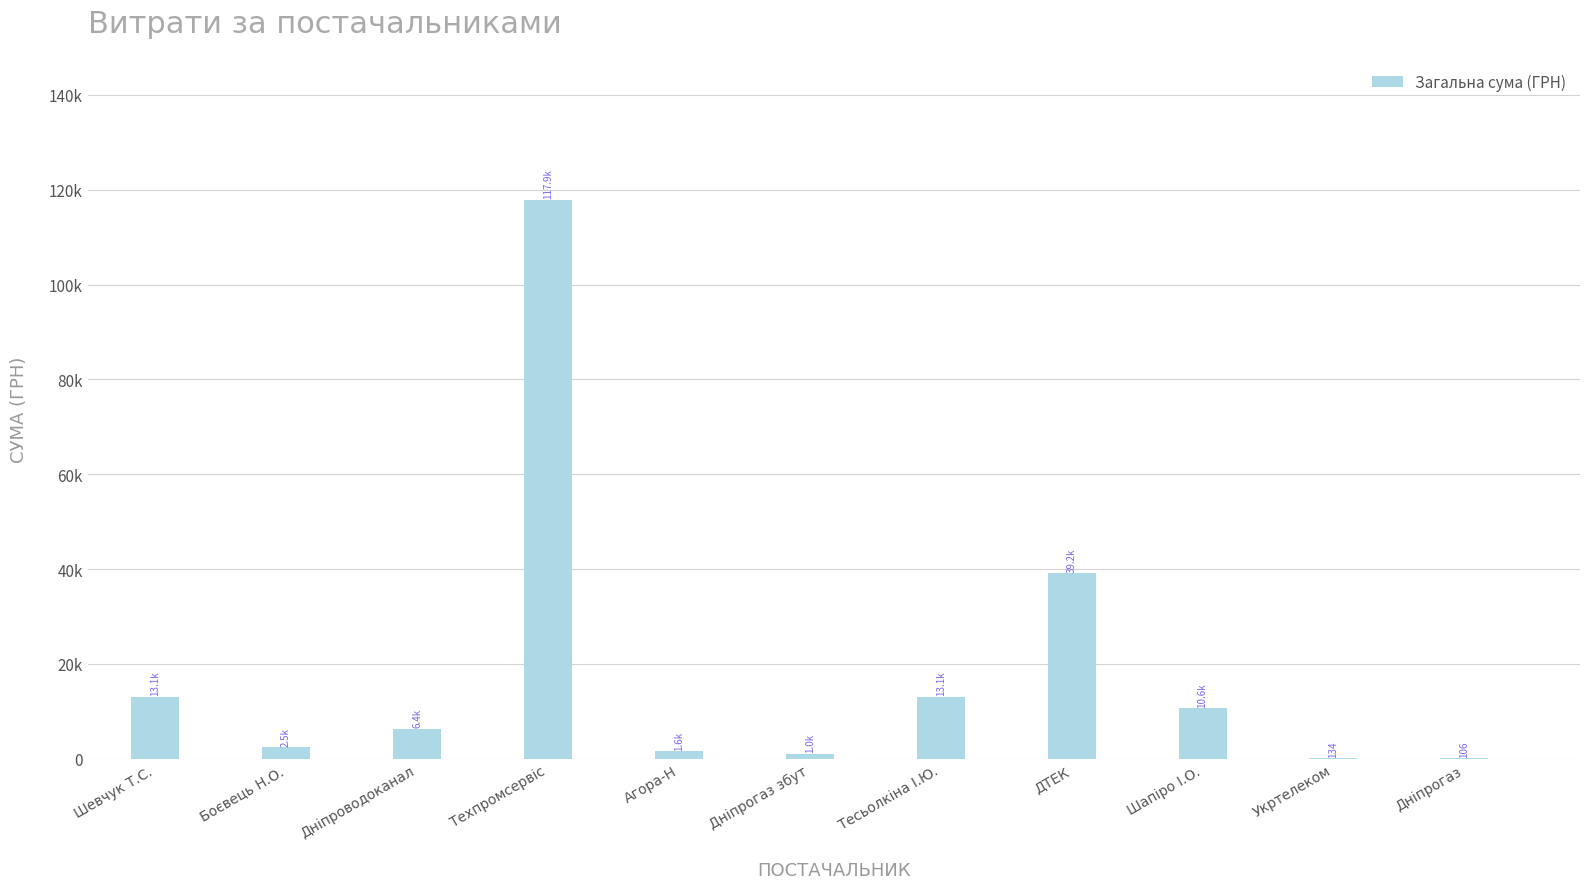

Are the bars horizontal?

No